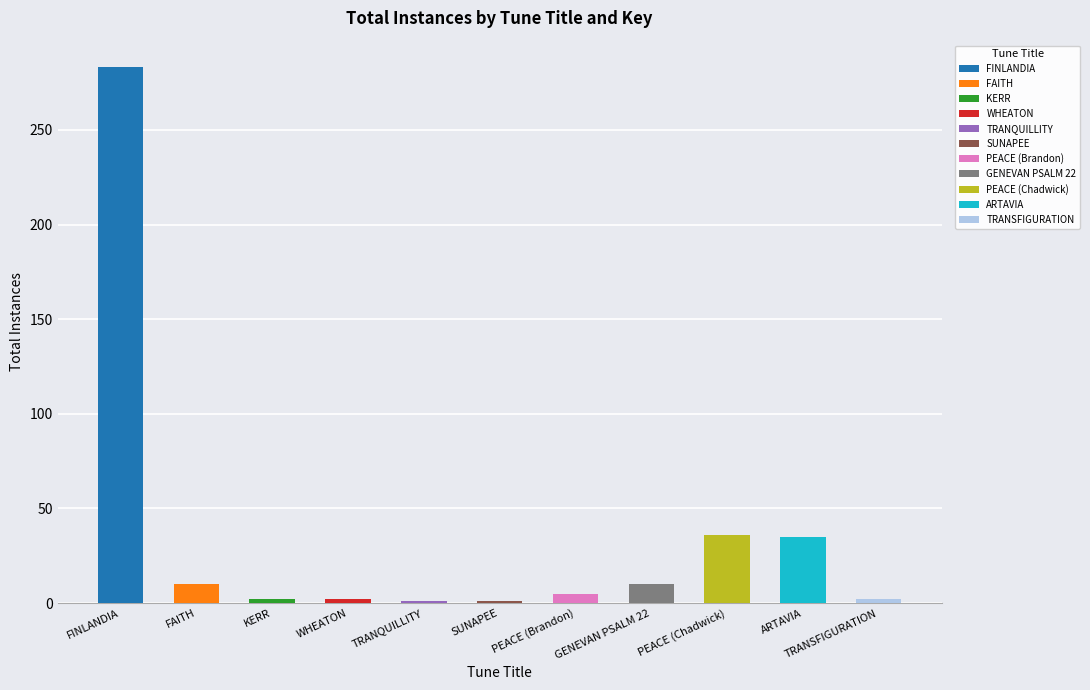

The value at FINLANDIA is 491. True or false?

False